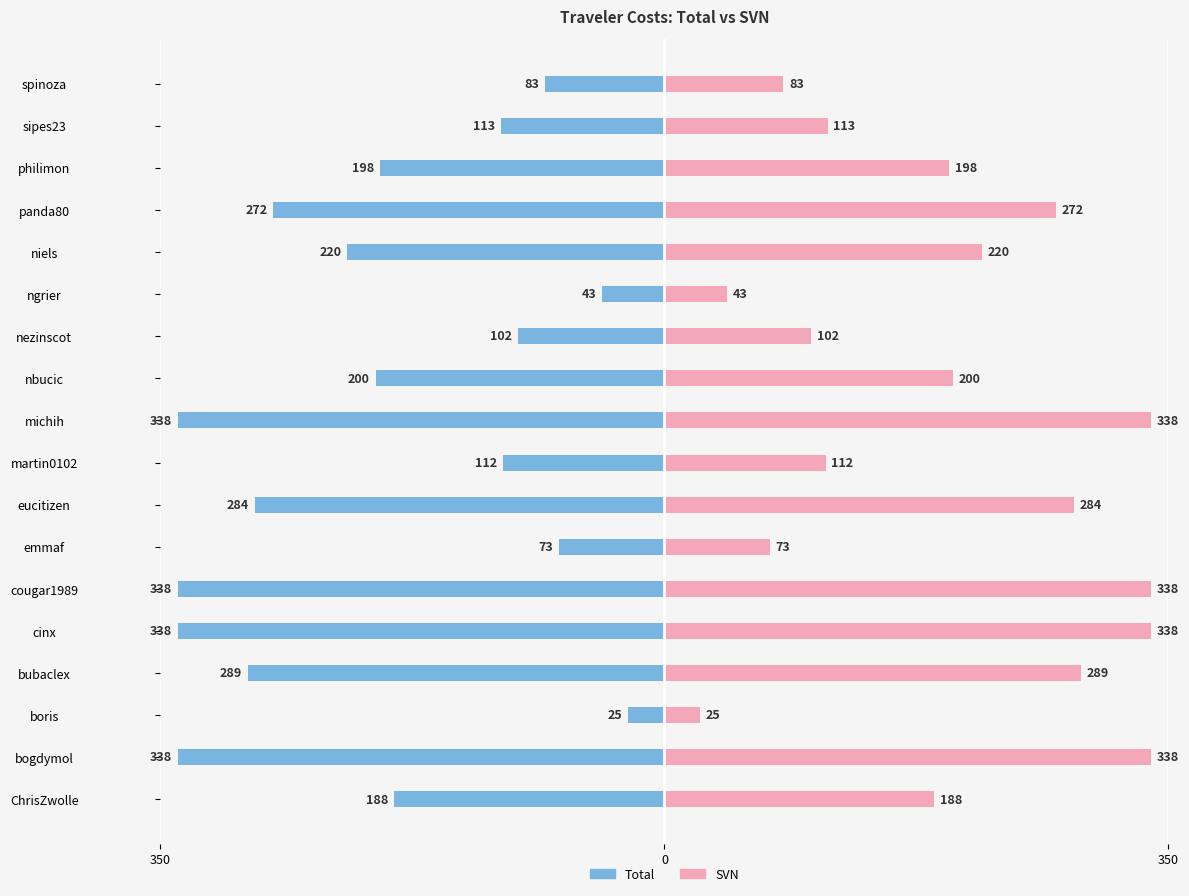

What is the maximum value shown in the chart?

337.9